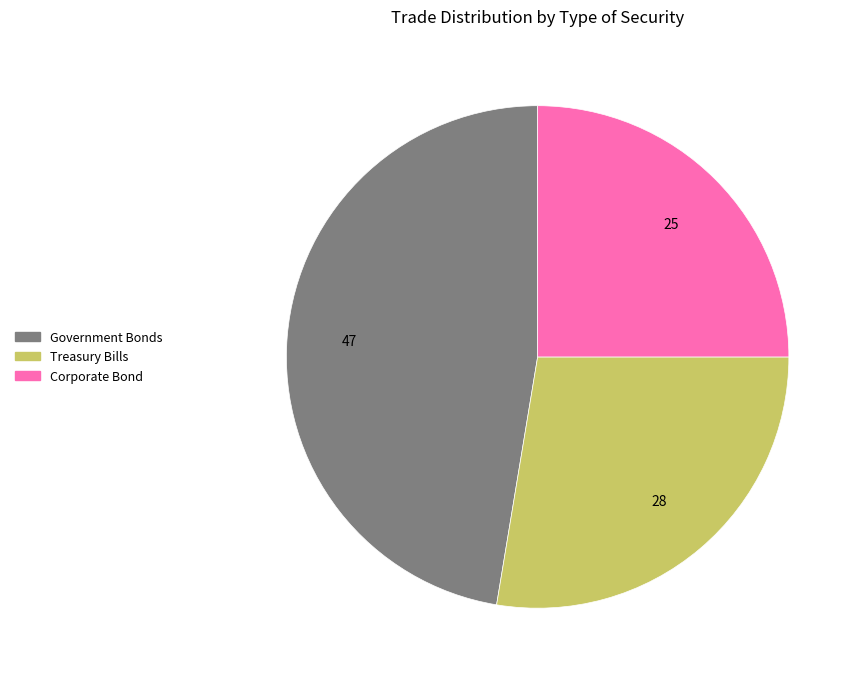

Is there a majority slice in this chart?

No